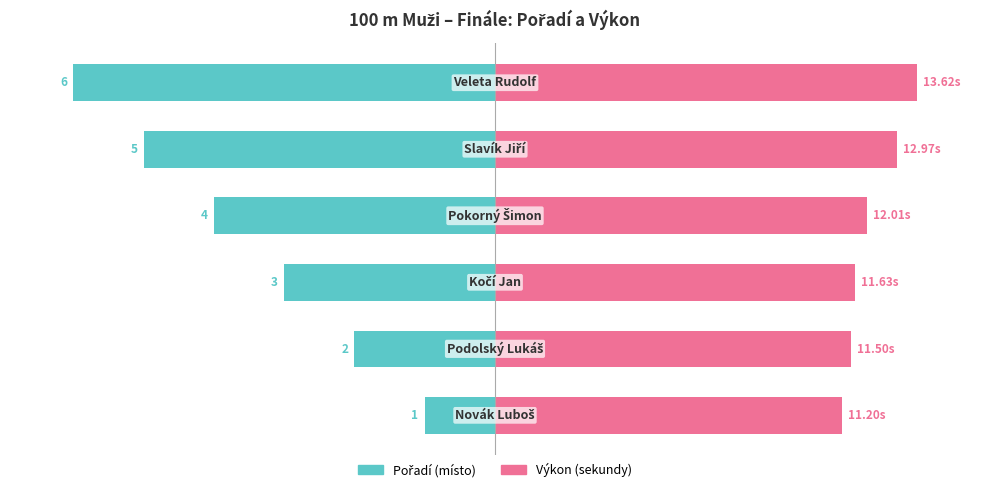

How many data points does each series have?

6